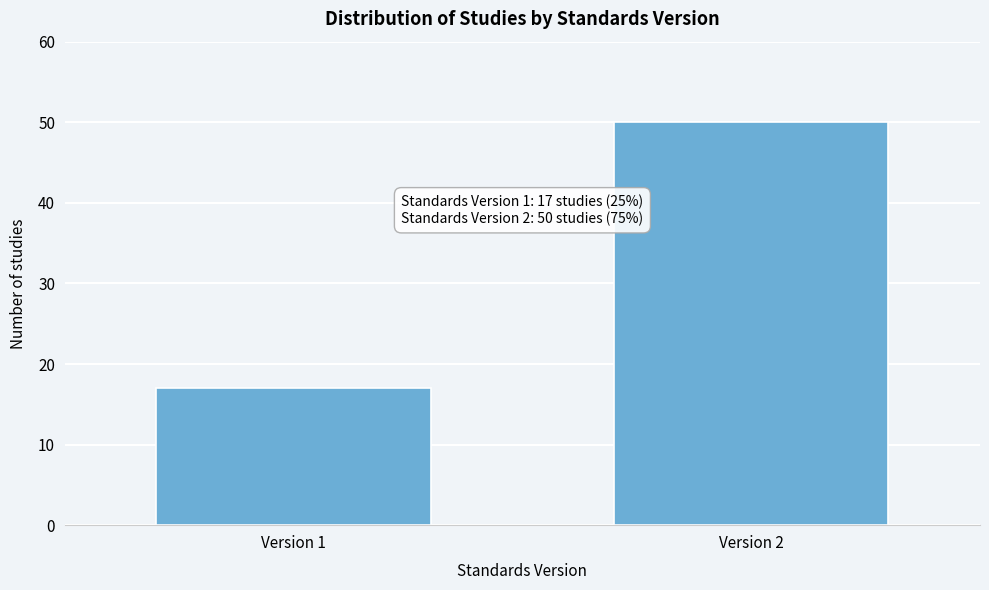

Reading right to left, transcribe all the data shown in this chart.

50	17